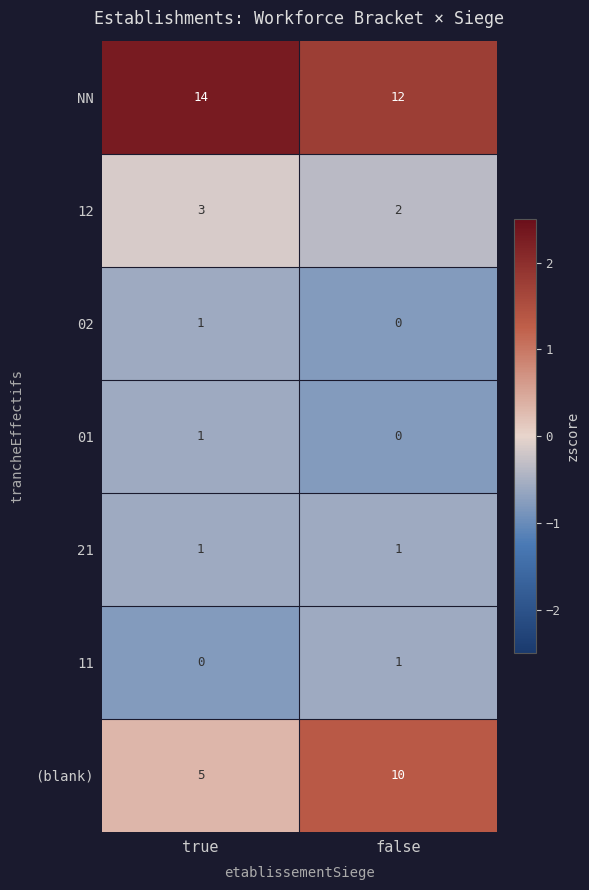

Count the number of data series in this chart.

7